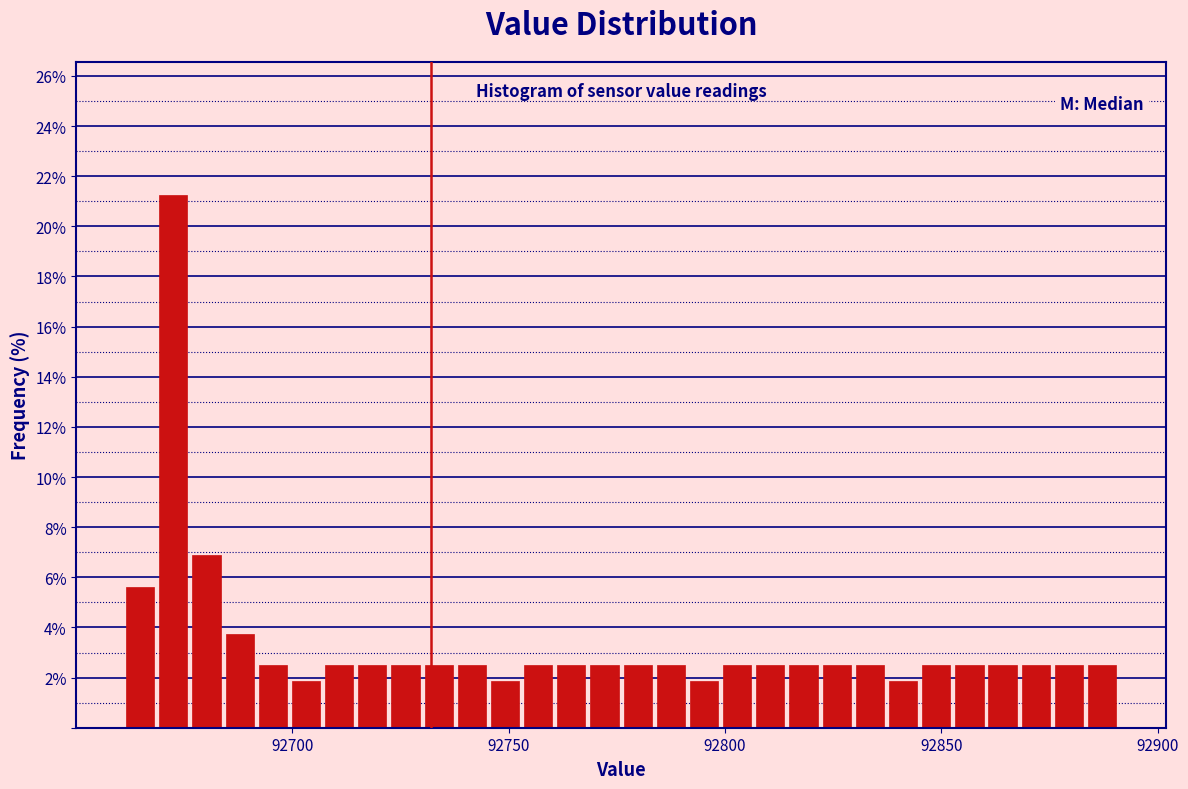

Read against the x-axis, roughly where is the centre of the tallest bar?

92675